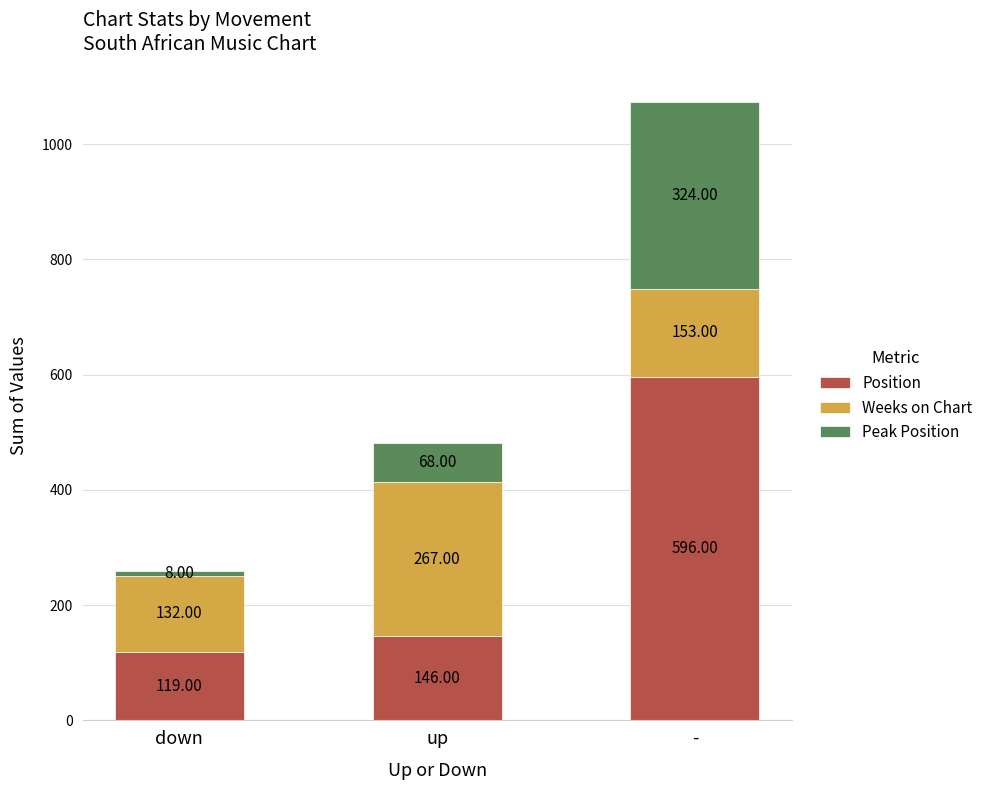

Which category has the highest value in the Position series?

-